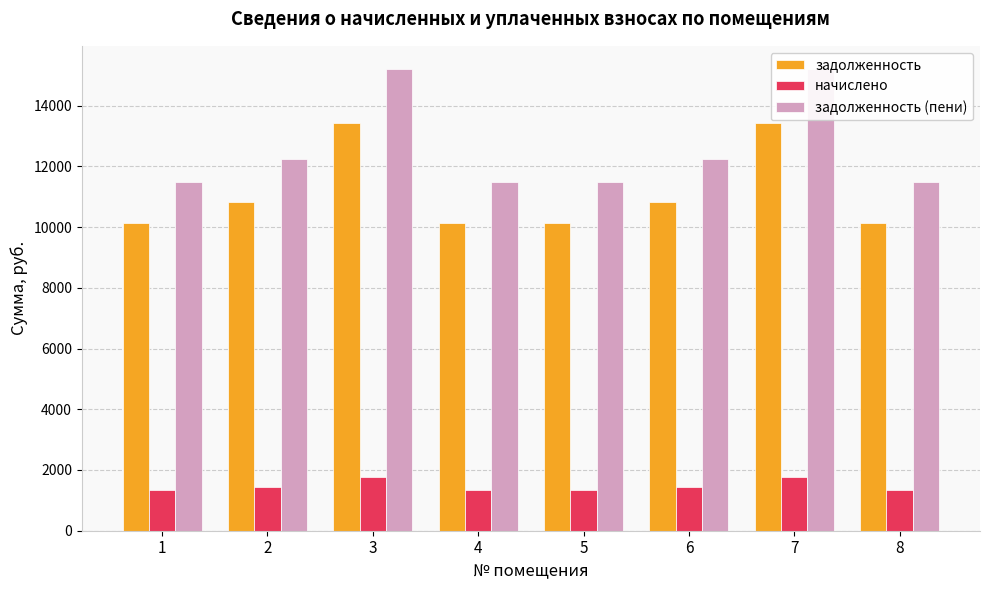

At how many categories does at least one series exceed 10467?

8